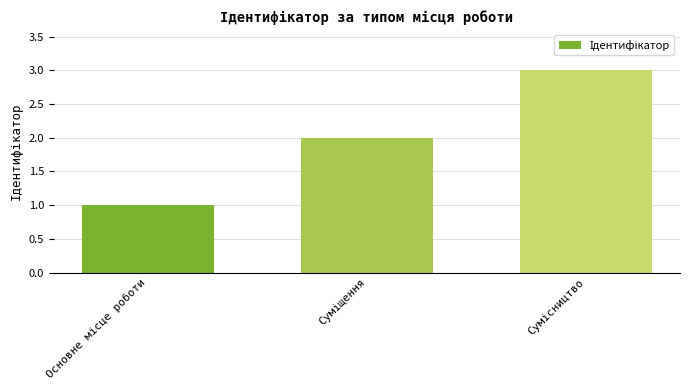

What is the sum of all values?

6